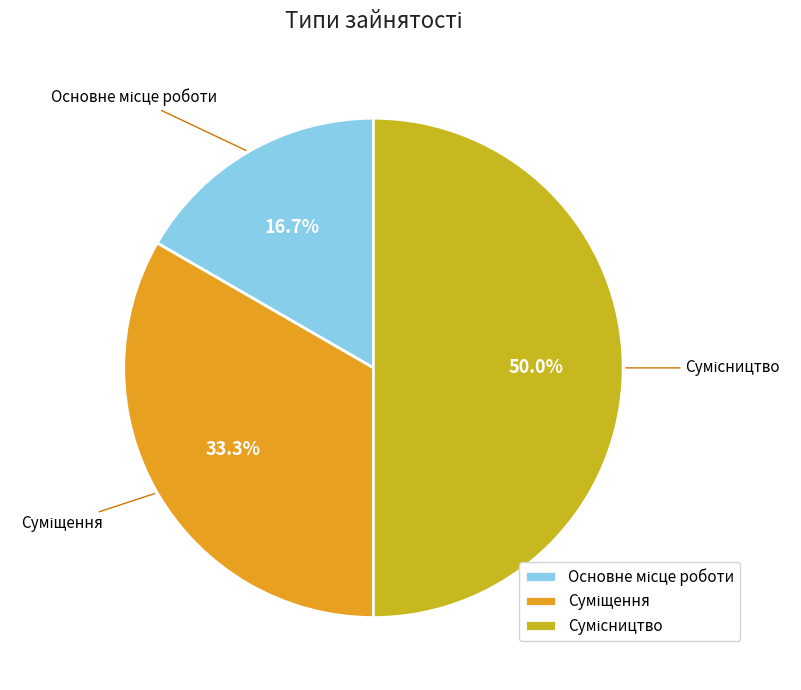

To the nearest percent, what is the difference between the Суміщення and Сумісництво slice percentages?

17%